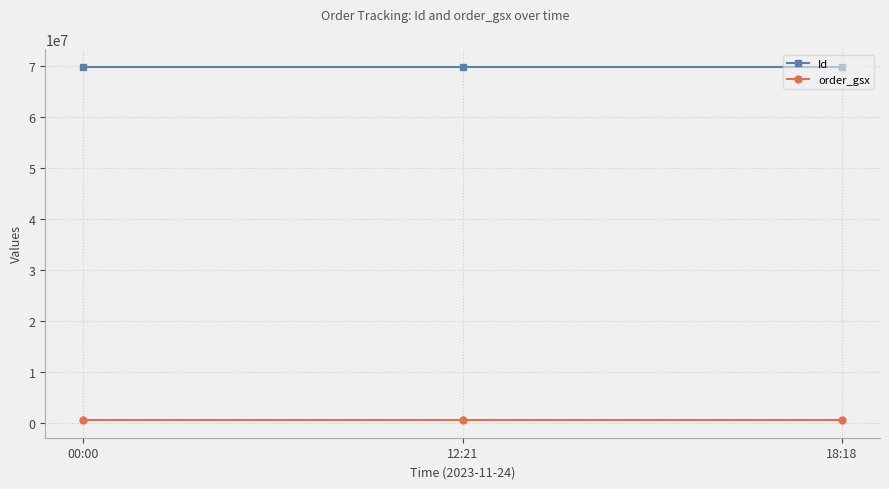

What is the minimum value for Id?

69883356